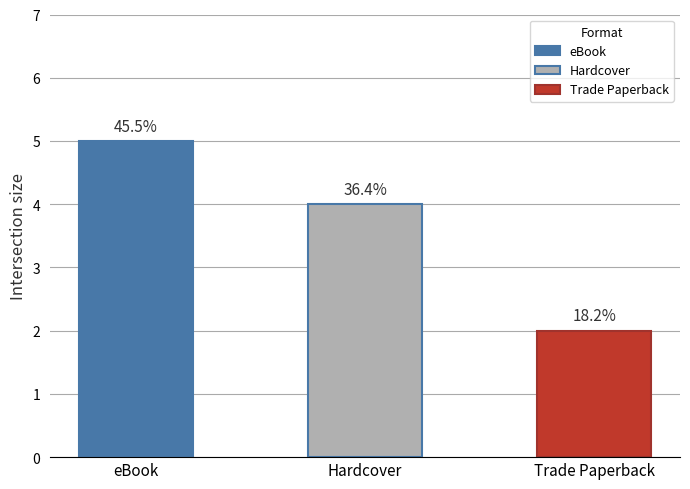

True or false: the data shows 2 at Trade Paperback.

True